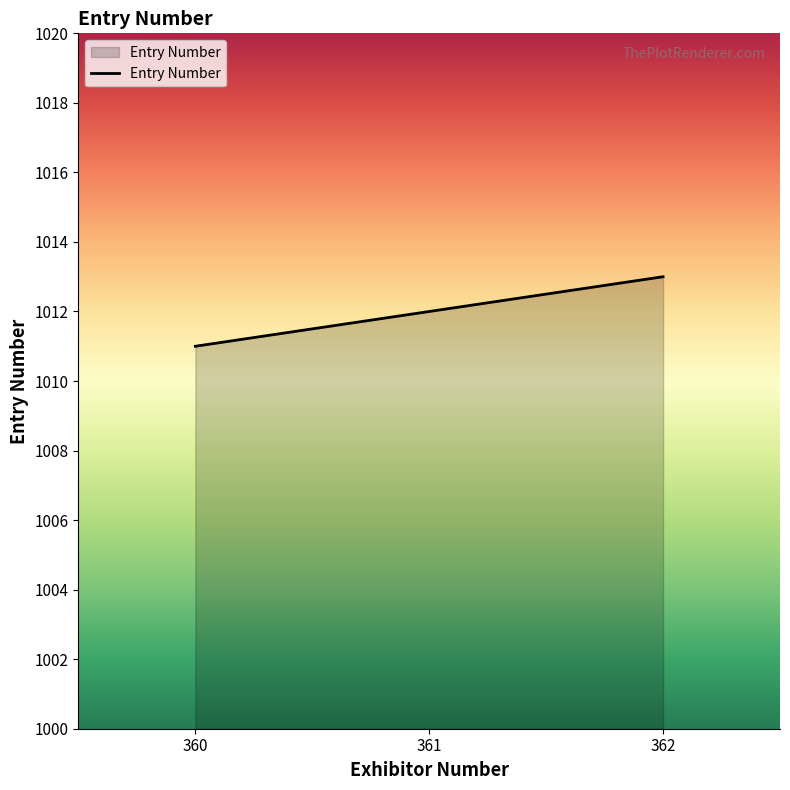

Read the value at 362.

1013